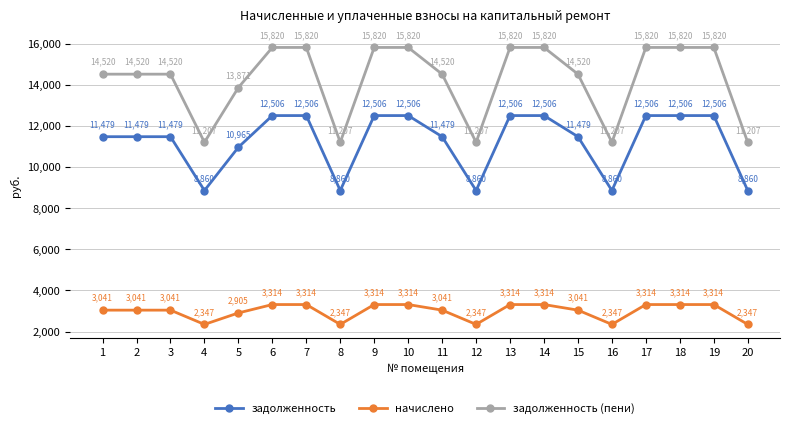

At how many categories does at least one series exceed 11275?

15